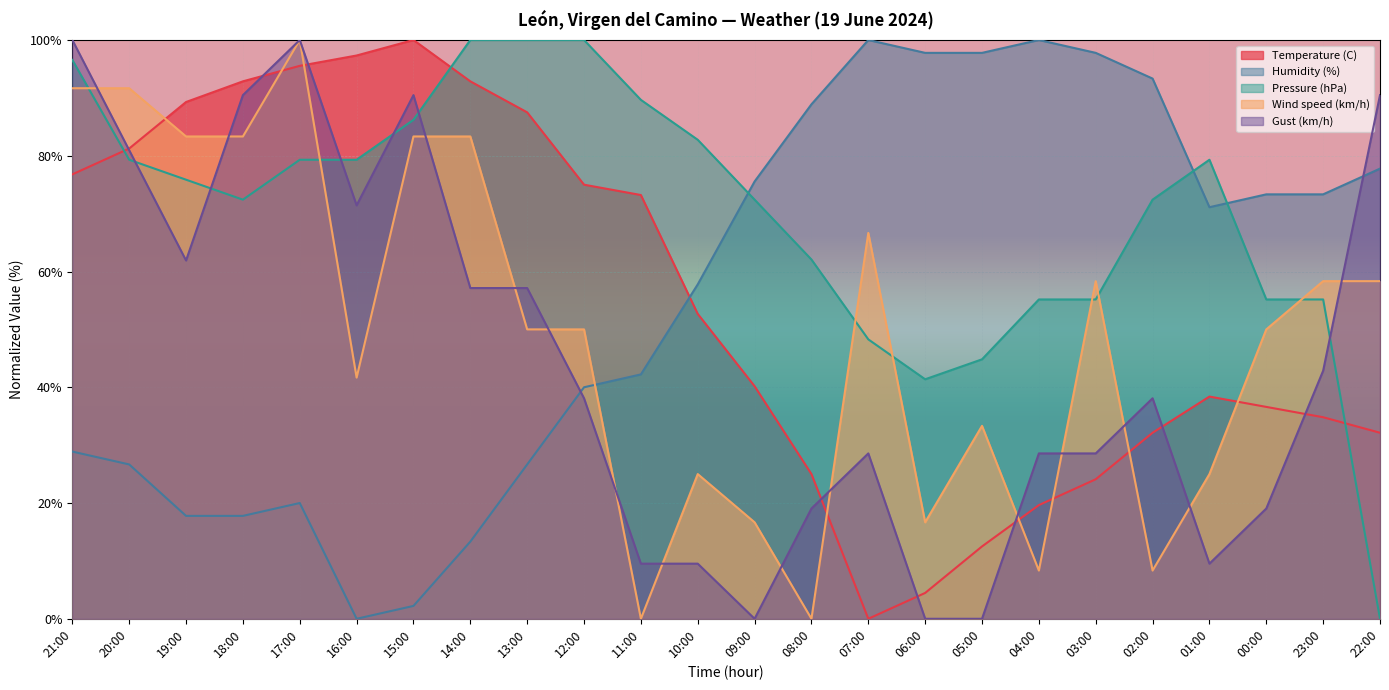

Reading left to right, list all the values displayed in this chart.

Temperature (C): 21:00=76.8	20:00=81.2	19:00=89.3	18:00=92.9	17:00=95.5	16:00=97.3	15:00=100.0	14:00=92.9	13:00=87.5	12:00=75.0	11:00=73.2	10:00=52.7	09:00=40.2	08:00=25.0	07:00=0.0	06:00=4.5	05:00=12.5	04:00=19.6	03:00=24.1	02:00=32.1	01:00=38.4	00:00=36.6	23:00=34.8	22:00=32.1
Humidity (%): 21:00=28.9	20:00=26.7	19:00=17.8	18:00=17.8	17:00=20.0	16:00=0.0	15:00=2.2	14:00=13.3	13:00=26.7	12:00=40.0	11:00=42.2	10:00=57.8	09:00=75.6	08:00=88.9	07:00=100.0	06:00=97.8	05:00=97.8	04:00=100.0	03:00=97.8	02:00=93.3	01:00=71.1	00:00=73.3	23:00=73.3	22:00=77.8
Pressure (hPa): 21:00=96.6	20:00=79.3	19:00=75.9	18:00=72.4	17:00=79.3	16:00=79.3	15:00=86.2	14:00=100.0	13:00=100.0	12:00=100.0	11:00=89.7	10:00=82.8	09:00=72.4	08:00=62.1	07:00=48.3	06:00=41.4	05:00=44.8	04:00=55.2	03:00=55.2	02:00=72.4	01:00=79.3	00:00=55.2	23:00=55.2	22:00=0.0
Wind speed (km/h): 21:00=91.7	20:00=91.7	19:00=83.3	18:00=83.3	17:00=100.0	16:00=41.7	15:00=83.3	14:00=83.3	13:00=50.0	12:00=50.0	11:00=0.0	10:00=25.0	09:00=16.7	08:00=0.0	07:00=66.7	06:00=16.7	05:00=33.3	04:00=8.3	03:00=58.3	02:00=8.3	01:00=25.0	00:00=50.0	23:00=58.3	22:00=58.3
Gust (km/h): 21:00=100.0	20:00=81.0	19:00=61.9	18:00=90.5	17:00=100.0	16:00=71.4	15:00=90.5	14:00=57.1	13:00=57.1	12:00=38.1	11:00=9.5	10:00=9.5	09:00=0.0	08:00=19.0	07:00=28.6	06:00=0.0	05:00=0.0	04:00=28.6	03:00=28.6	02:00=38.1	01:00=9.5	00:00=19.0	23:00=42.9	22:00=90.5